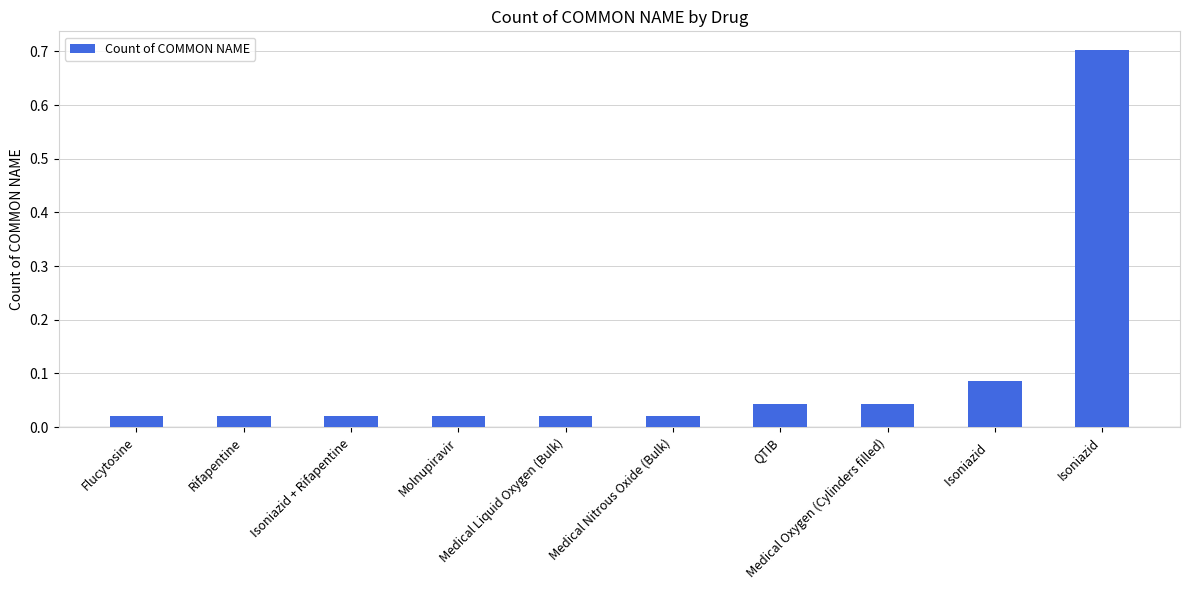

What is the label of the 7th bar from the right?

Molnupiravir